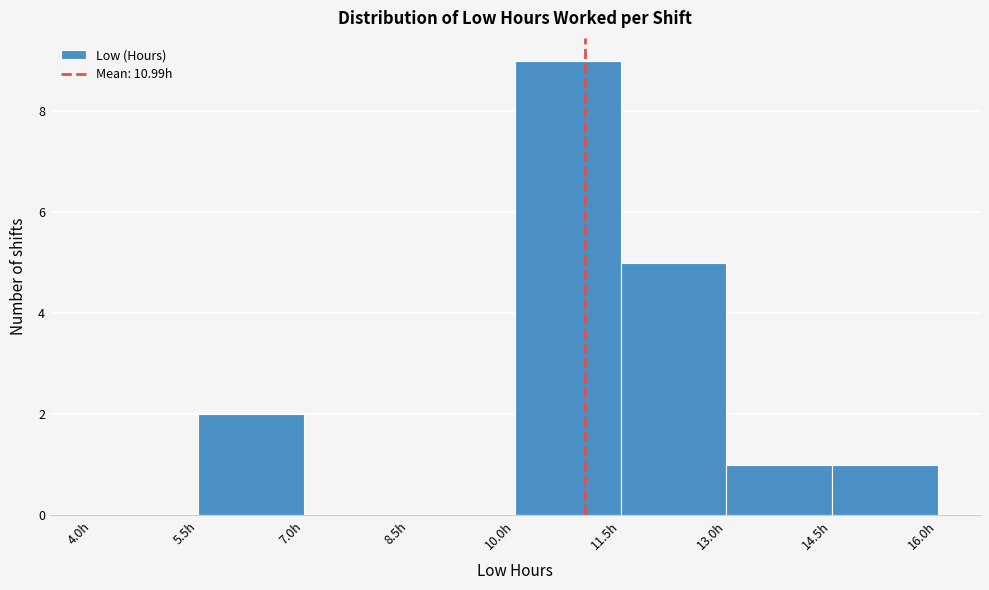

Reading left to right, transcribe this chart: for each bar, give the range it covers on the x-axis and its height. Neither the bar edges nor the heights are printed on the chart, so give them approximately, as read against the axes.

4.0 to 5.5: 0
5.5 to 7.0: 2
7.0 to 8.5: 0
8.5 to 10.0: 0
10.0 to 11.5: 9
11.5 to 13.0: 5
13.0 to 14.5: 1
14.5 to 16.0: 1